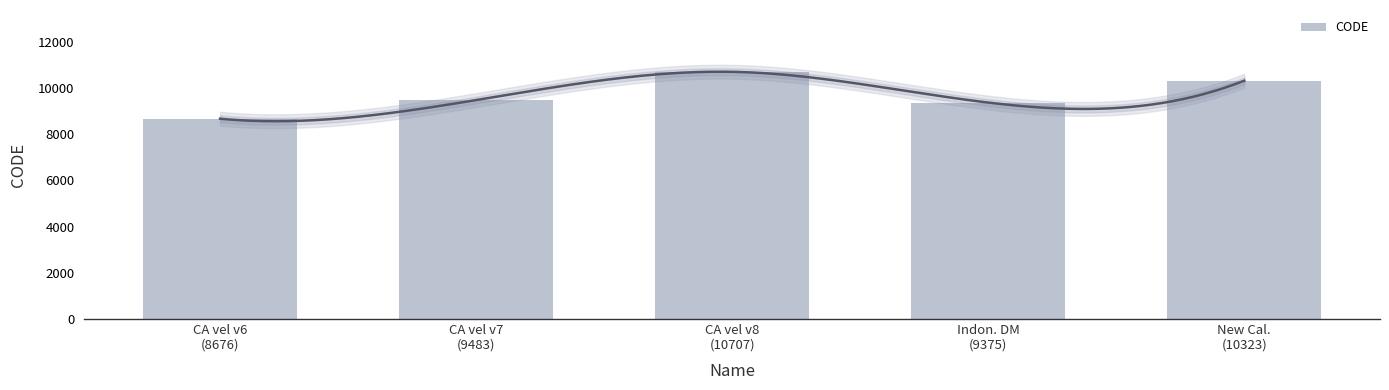

What value does the data have at CA vel v8
(10707)?

10707